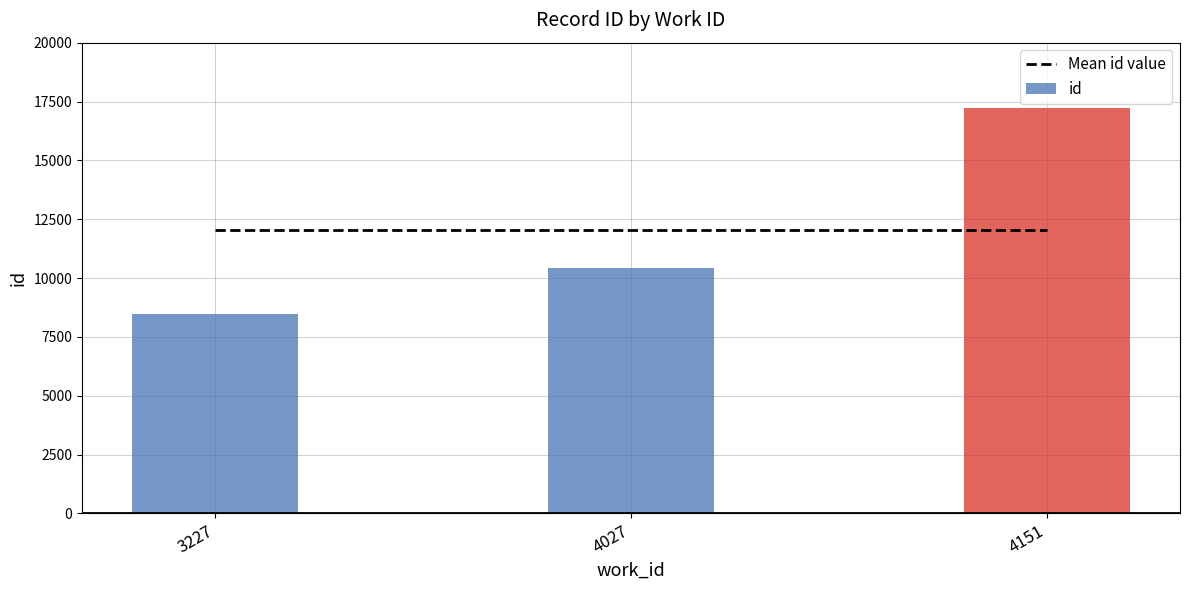

List the labels in order of value, smallest first.

3227, 4027, 4151